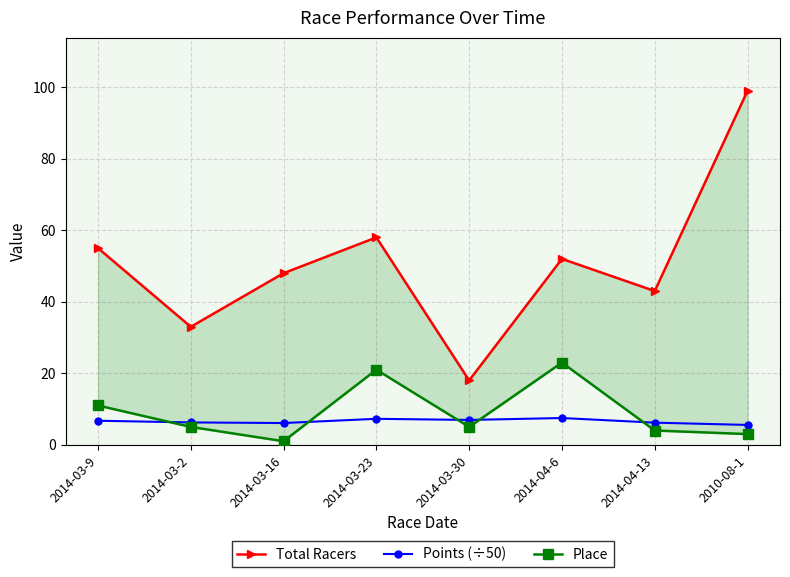

Where is the first local maximum for Points (÷50)?

2014-03-23